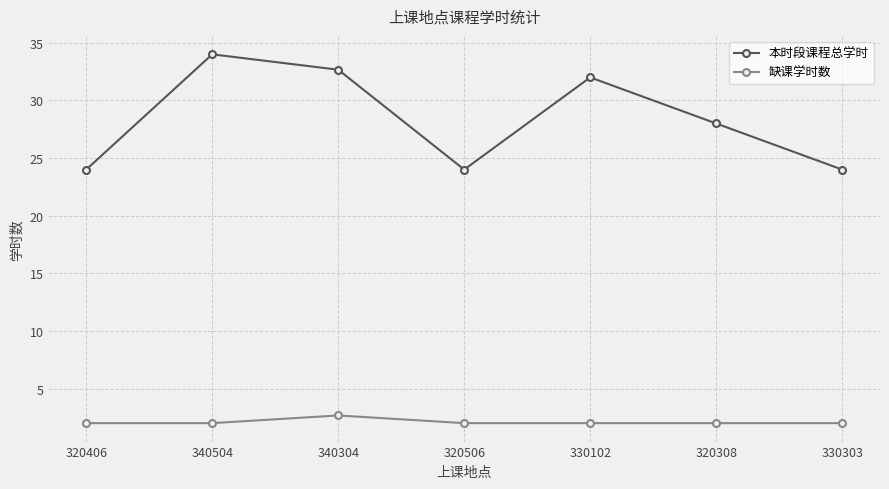

Reading left to right, what are all the values shown in this chart?

本时段课程总学时: 320406=24.0	340504=34.0	340304=32.7	320506=24.0	330102=32.0	320308=28.0	330303=24.0
缺课学时数: 320406=2.0	340504=2.0	340304=2.7	320506=2.0	330102=2.0	320308=2.0	330303=2.0